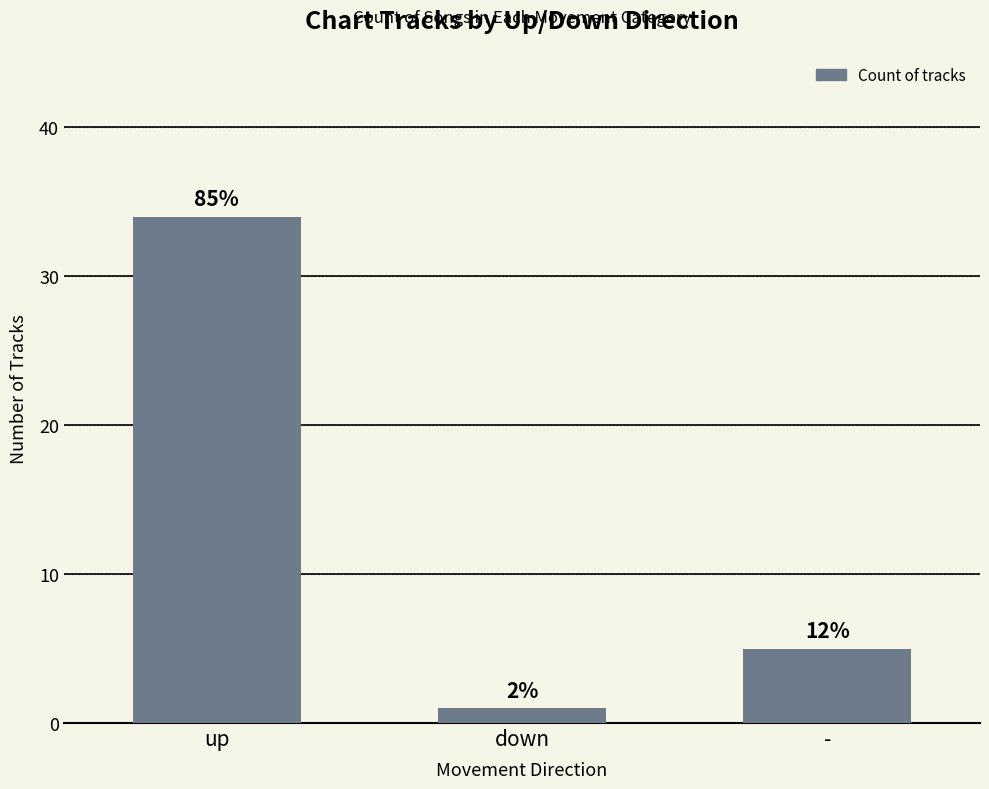

At which label is the value closest to 17?

-